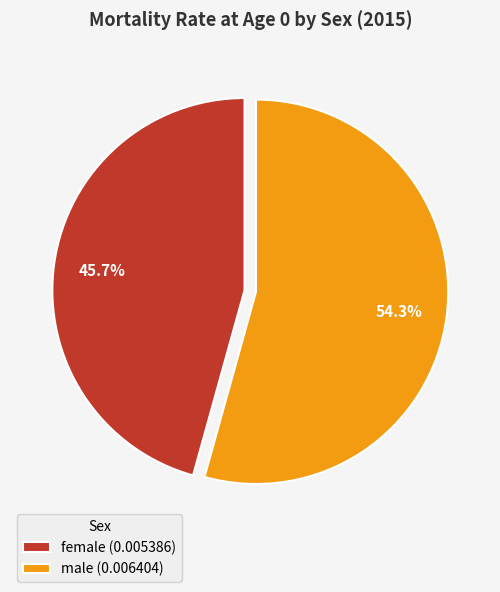

Which slice is the largest?

male (0.006404)